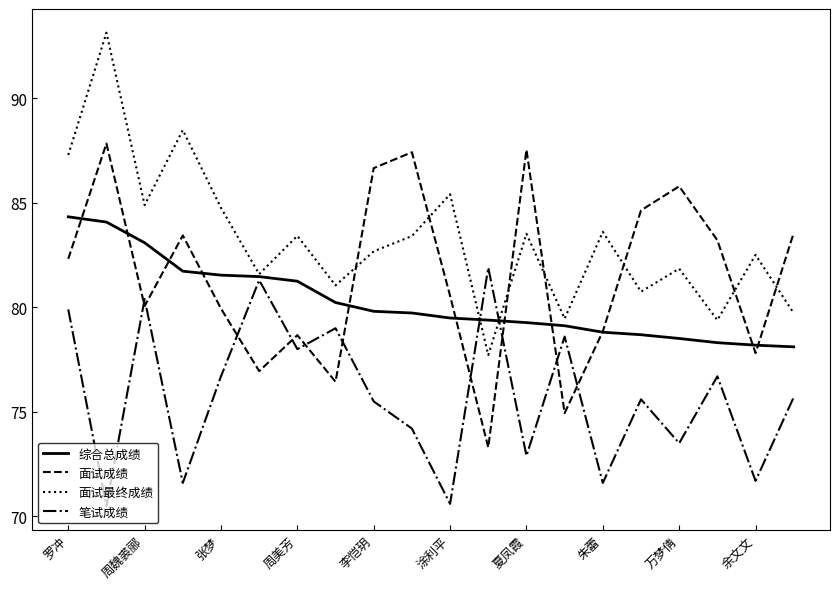

In 面试成绩, how many points are higher than both neighbors (excluding endpoints)?

6